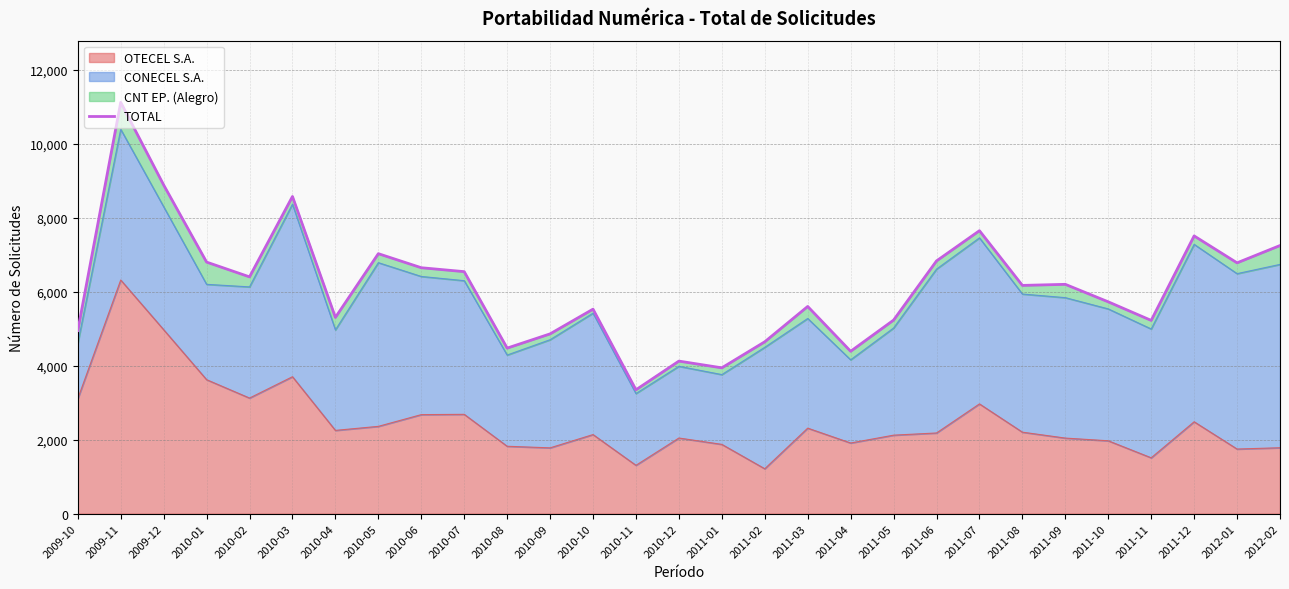

The chart shows a value of 6199 at 2011-09. True or false?

True